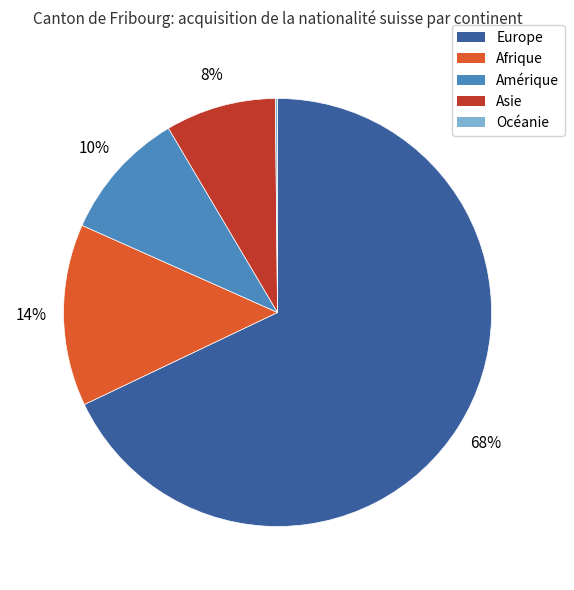

Between Asie and Europe, which is larger?

Europe